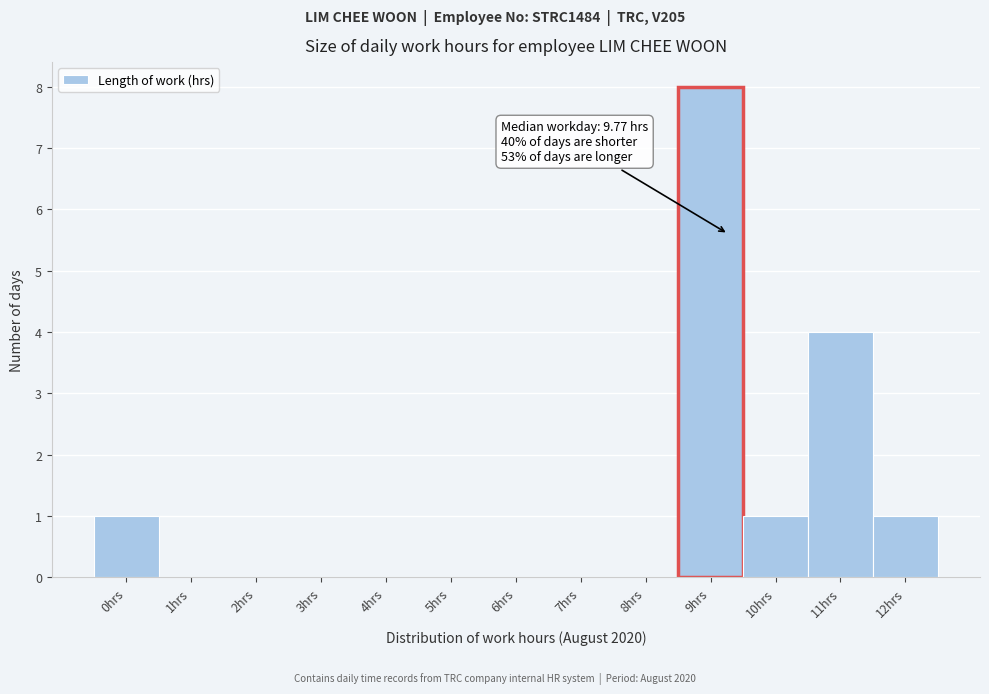

Reading right to left, extract all data points from this chart.

12hrs=1	11hrs=4	10hrs=1	9hrs=8	8hrs=0	7hrs=0	6hrs=0	5hrs=0	4hrs=0	3hrs=0	2hrs=0	1hrs=0	0hrs=1